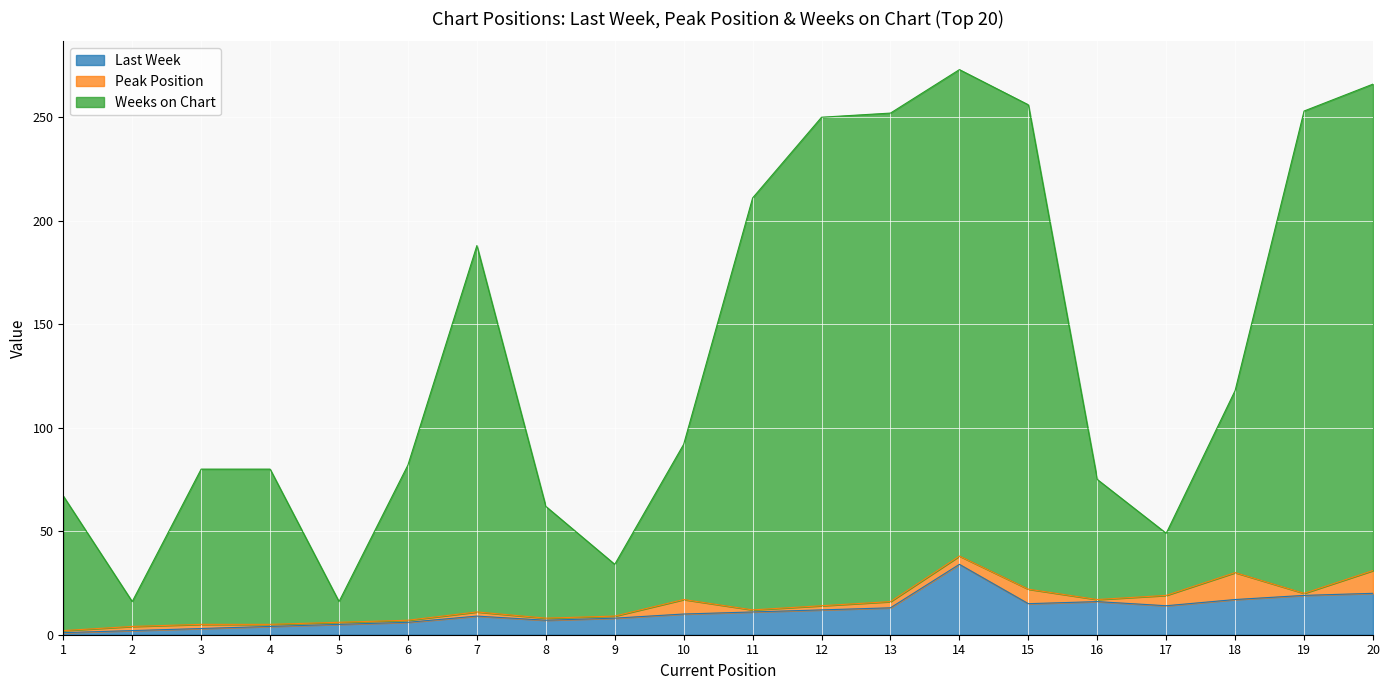

At how many categories does at least one series exceed 163?

8